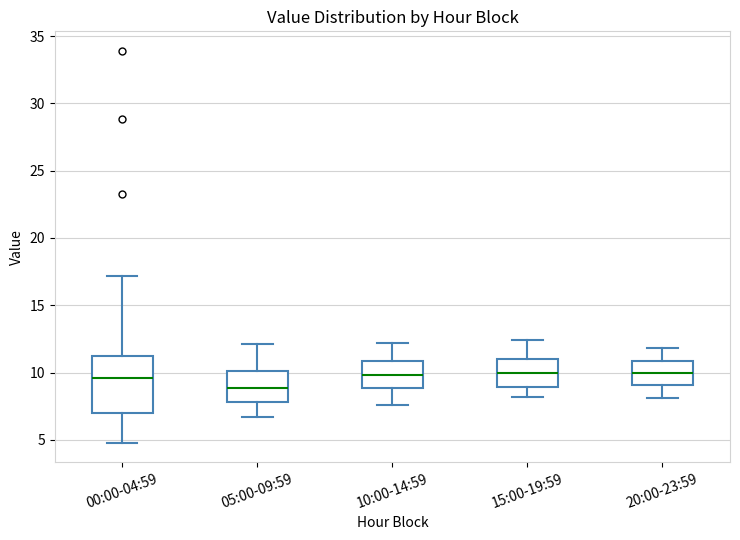

Where does the upper whisker of the box for 15:00-19:59 end on the y-axis? The values are not printed on the chart, so give them approximately, as read against the axis.

12.5